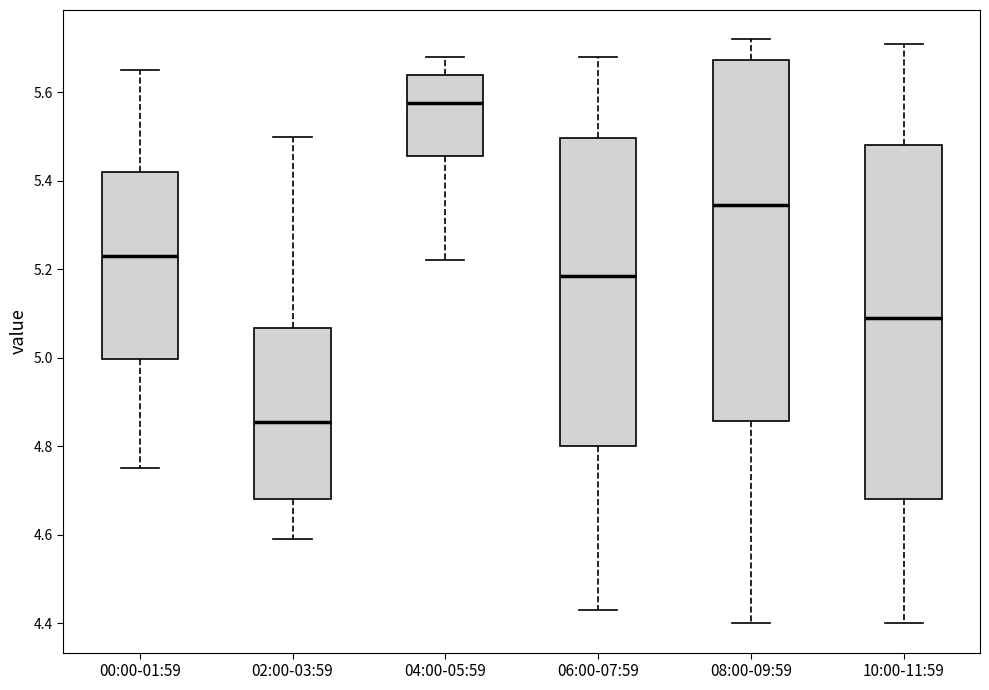

Which box's median line is the highest?

04:00-05:59